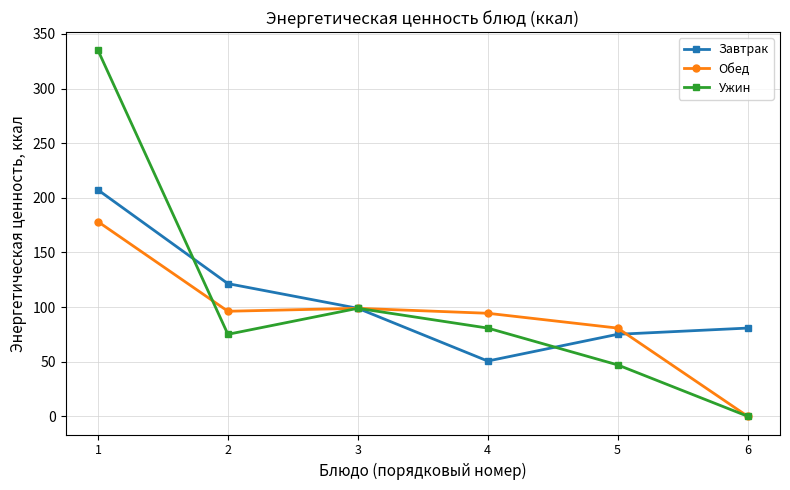

At which category is the sum across all series the highest?

1